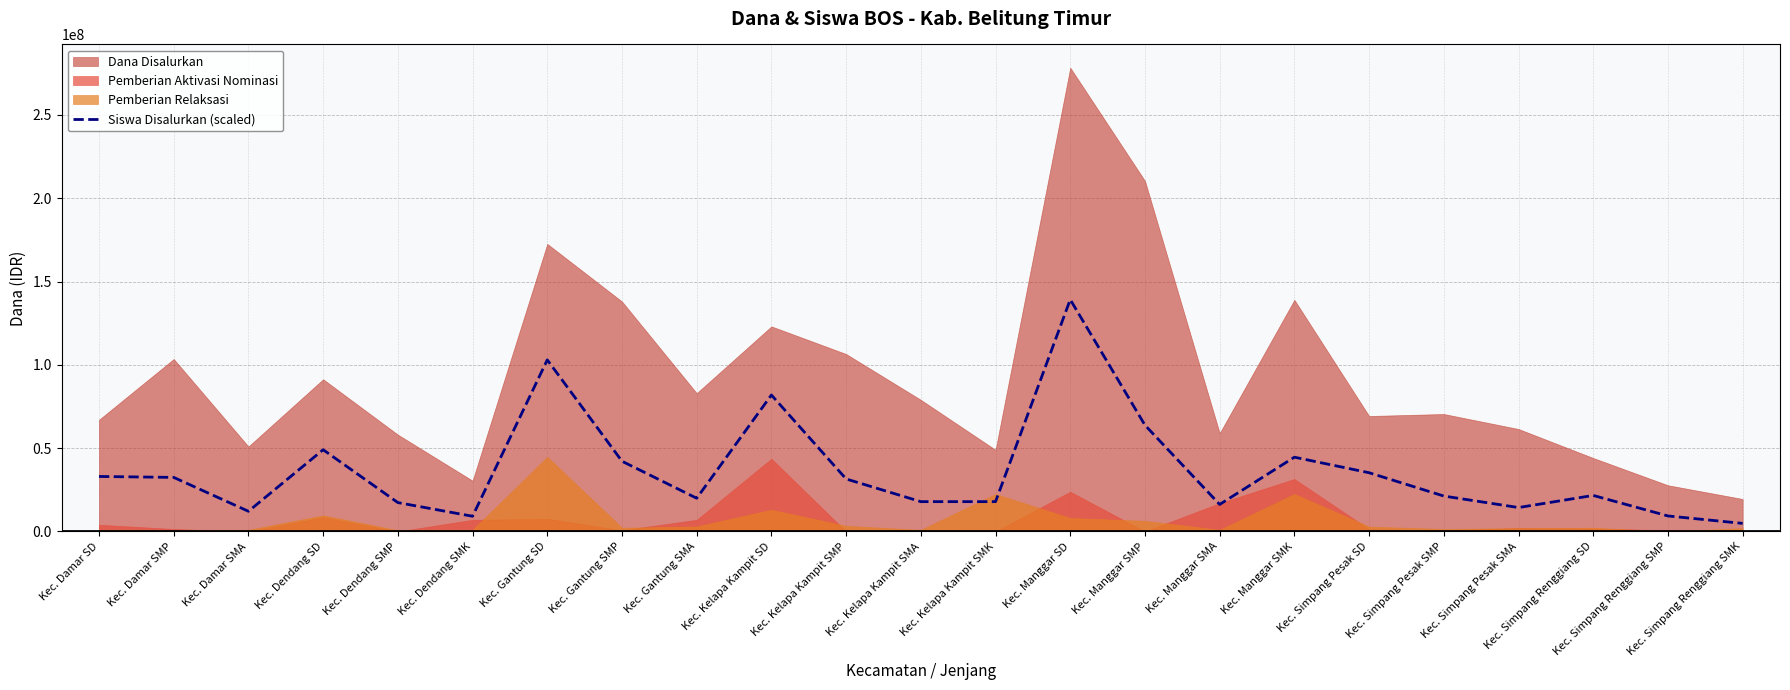

How many values are below 21639209?

11